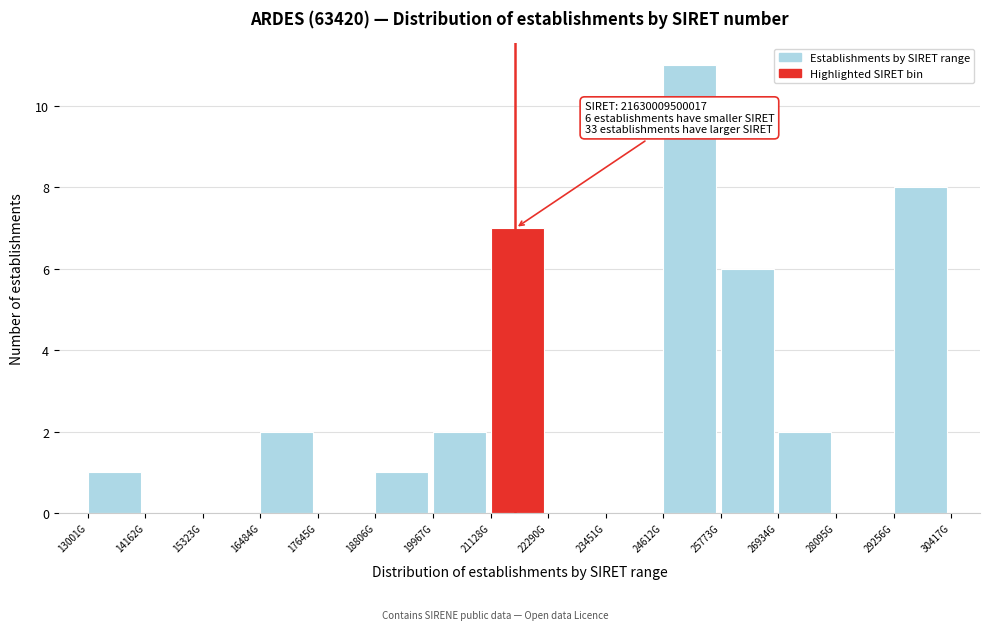

Reading left to right, transcribe all the data shown in this chart.

13001G=1	14162G=0	15323G=0	16484G=2	17645G=0	18806G=1	19967G=2	21128G=7	22290G=0	23451G=0	24612G=11	25773G=6	26934G=2	28095G=0	29256G=8